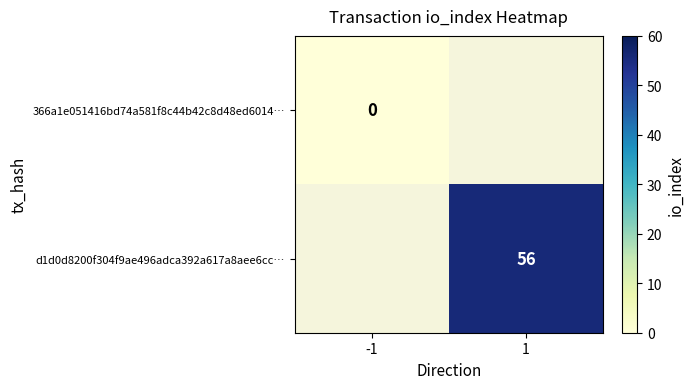

The d1d0d8200f304f9ae496adca392a617a8aee6cc… series shows 30.1 at 1. True or false?

False